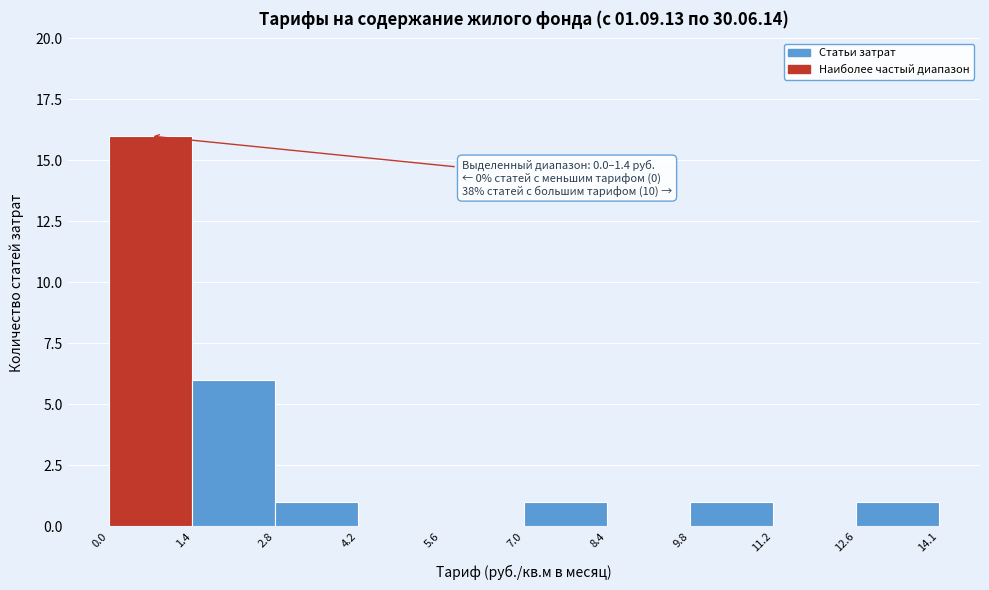

Which range on the x-axis has the tallest bar?

0.0 to 1.4